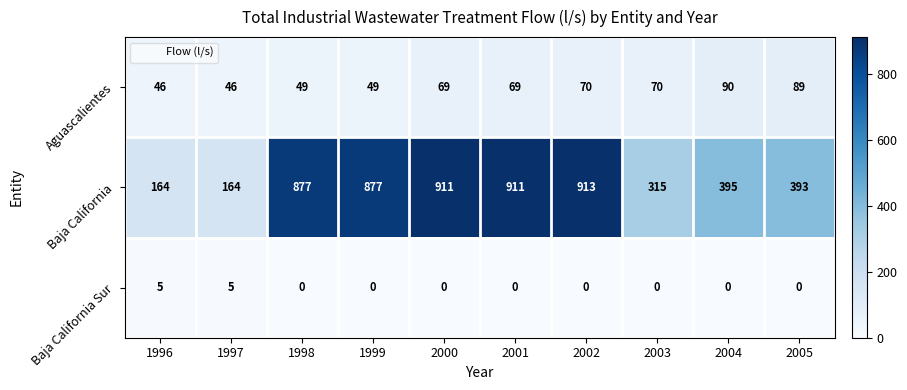

What is the difference between the maximum and minimum values in the Baja California Sur series?

5